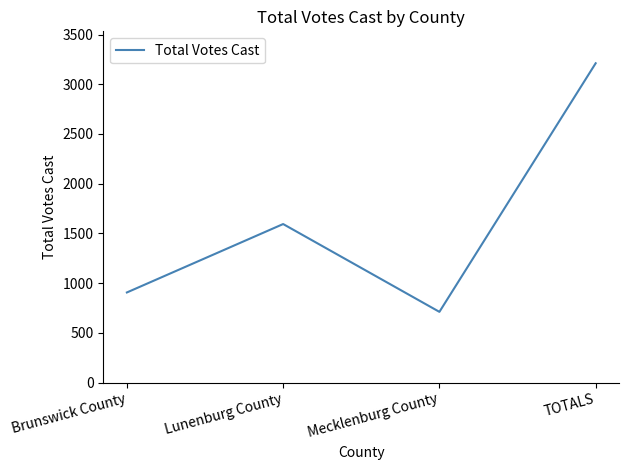

How many values are below 1594?

2